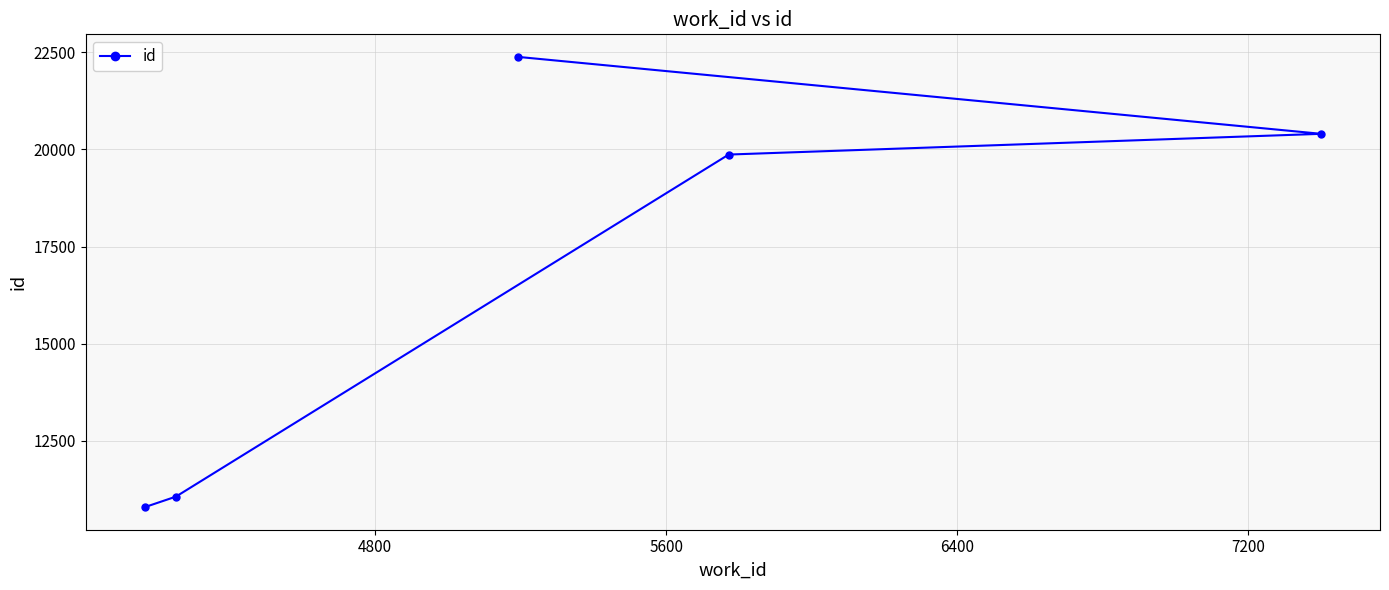

Reading left to right, what are all the values shown in this chart?

10797	11069	22381	19868	20401